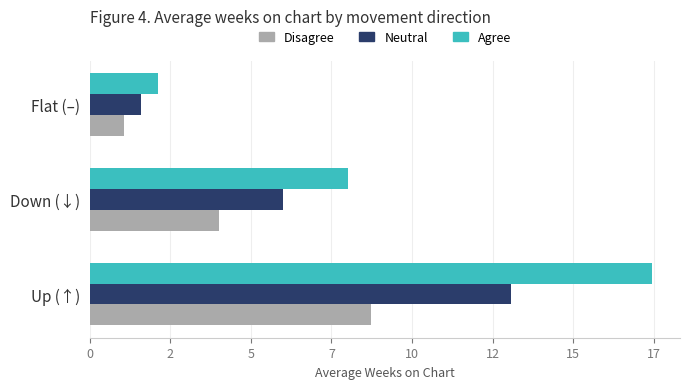

What are all the series names shown in the legend?

Disagree, Neutral, Agree